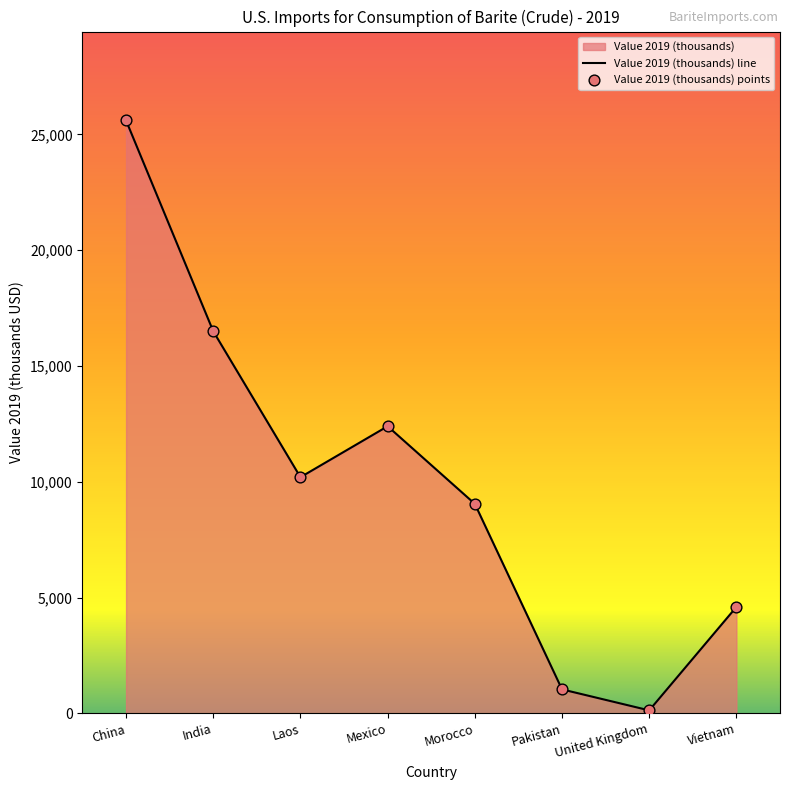

What is the change in value from India to Vietnam?

-11900